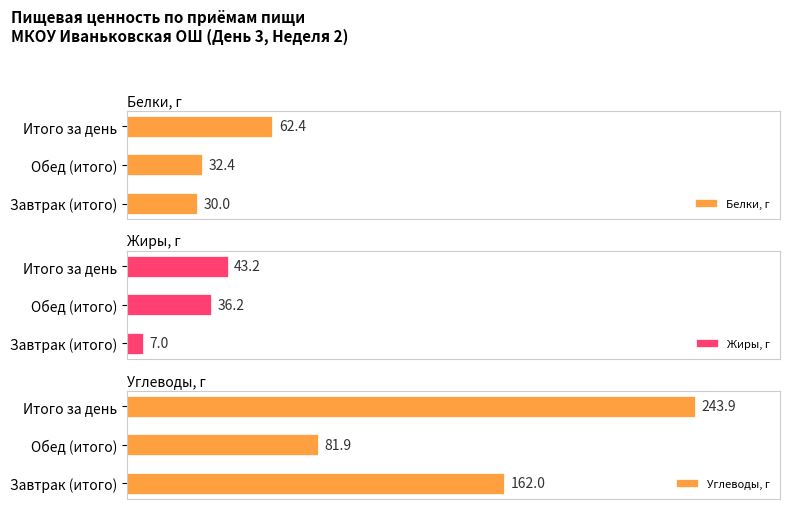

Reading left to right, what are all the values shown in this chart?

Белки, г: 0=30.0	50=32.4	100=62.4
Жиры, г: 0=7.0	50=36.2	100=43.2
Углеводы, г: 0=162.0	50=81.9	100=243.9